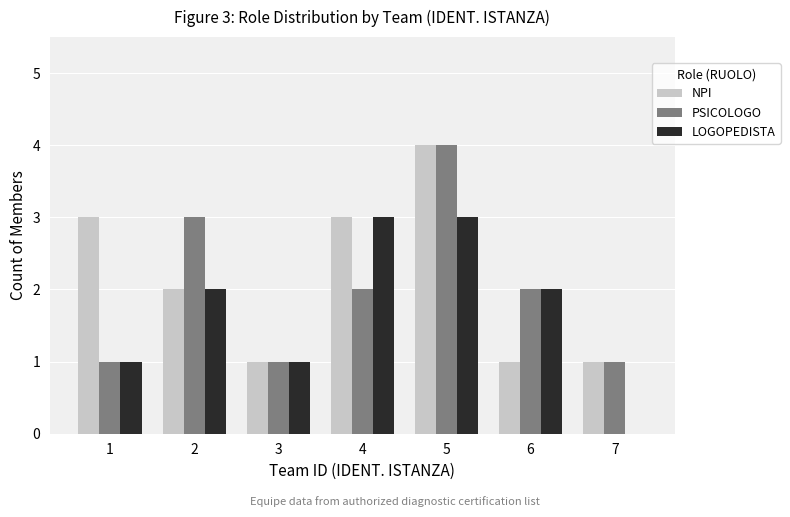

How many groups of bars are there?

7